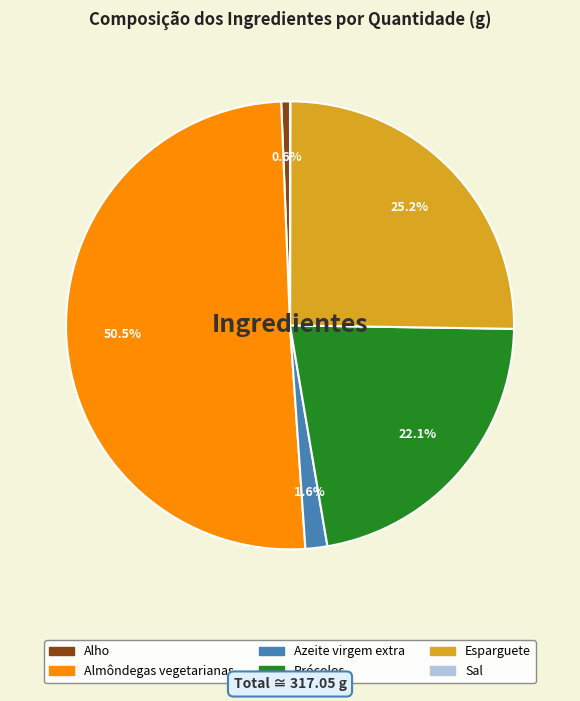

What percentage do Almôndegas vegetarianas and Esparguete together represent?

75.7%